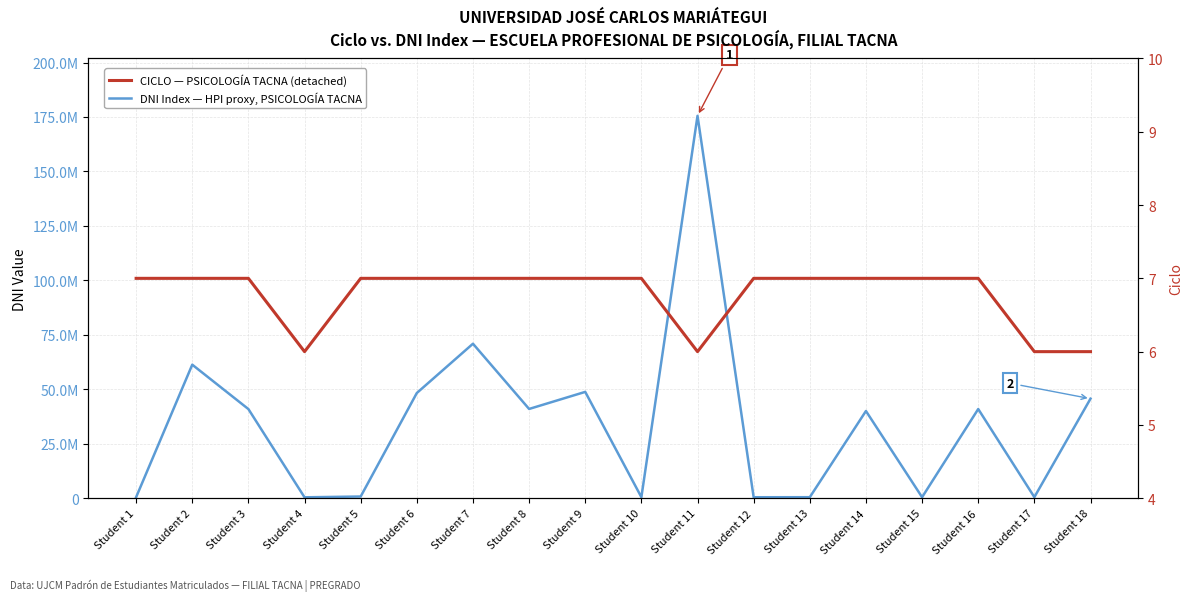

In DNI Index — HPI proxy, PSICOLOGÍA TACNA, how many points are lower than both neighbors (excluding endpoints)?

6